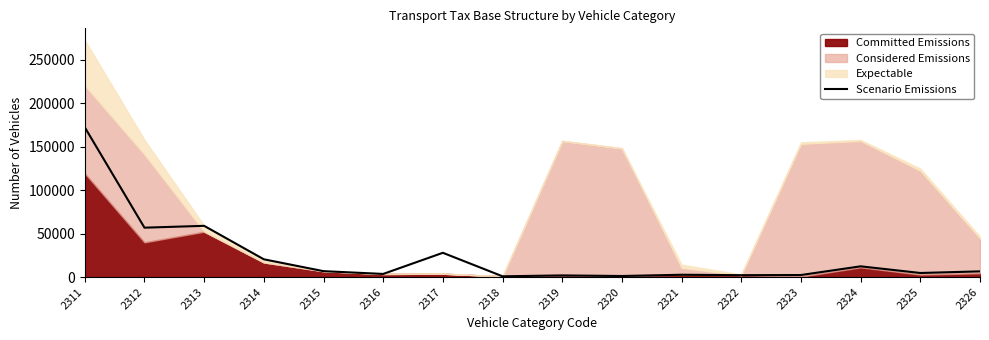

List the labels in order of value, smallest first.

2318, 2320, 2319, 2322, 2323, 2321, 2316, 2325, 2326, 2315, 2324, 2314, 2317, 2312, 2313, 2311